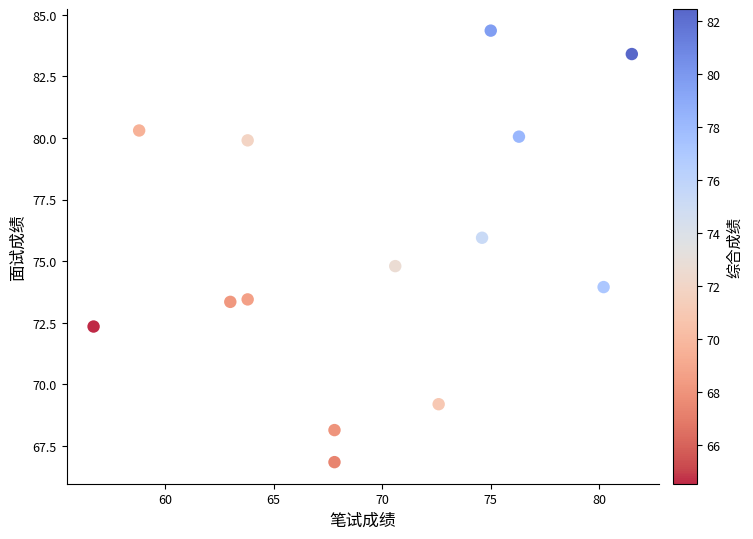

What Y value in the scatter plot is closest to 75?

74.8